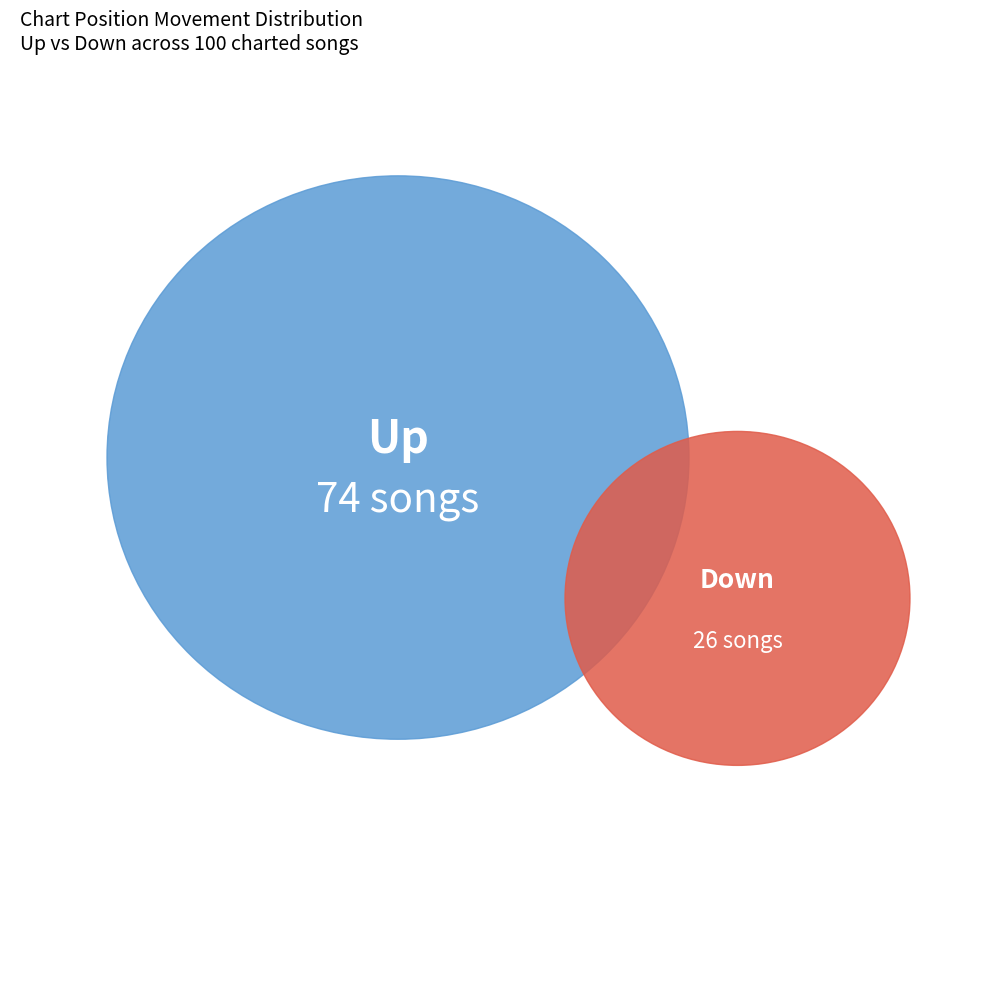

How many segments does this pie chart have?

2